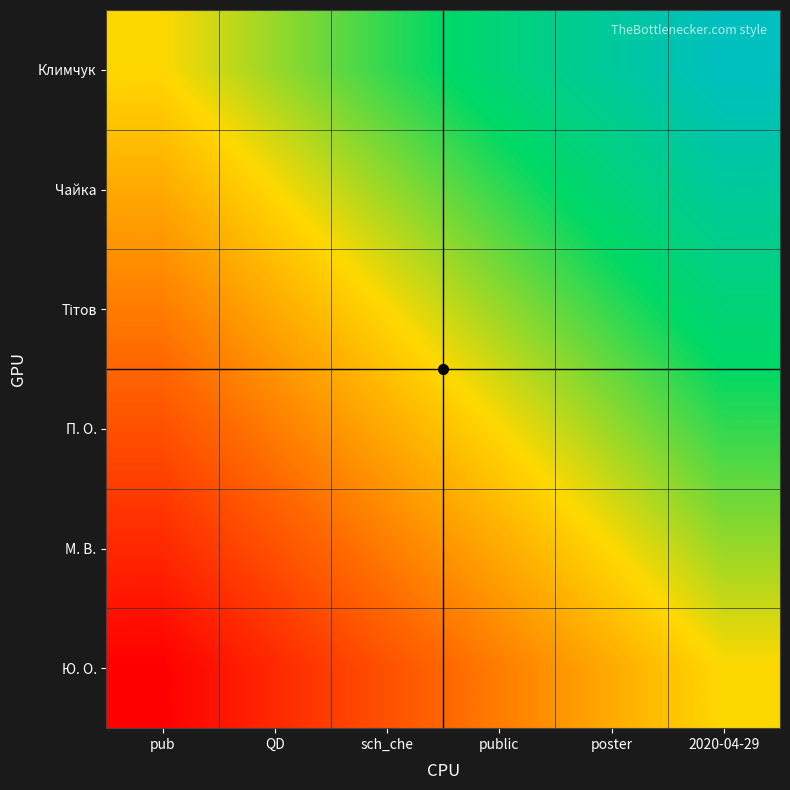

What is the spread (max minus min) of values at pub?

10543.7